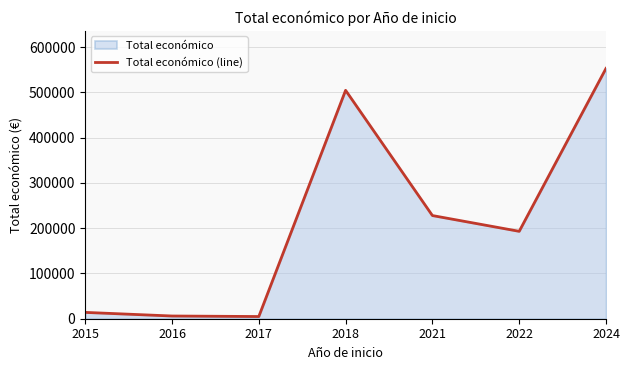

How many data points are less than 193149?

3